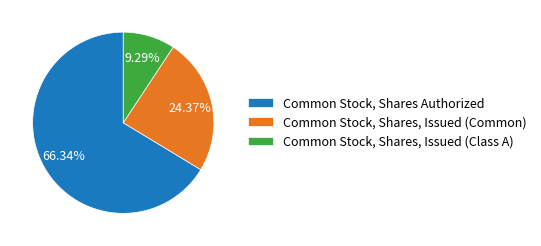

How many segments does this pie chart have?

3